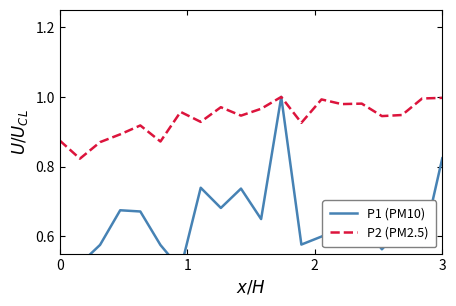

The P2 (PM2.5) series shows 1.5 at 0. True or false?

False